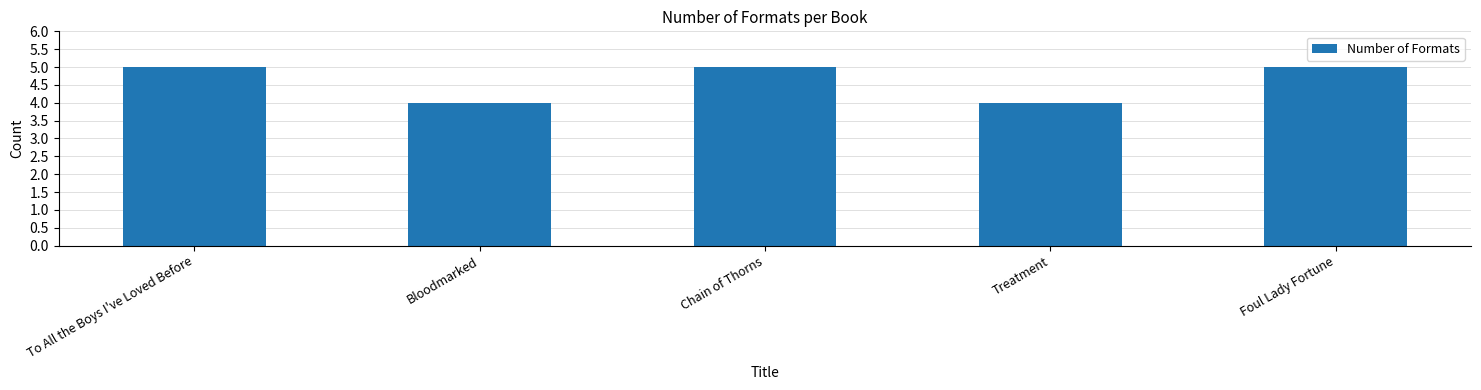

What is the minimum value shown in the chart?

4